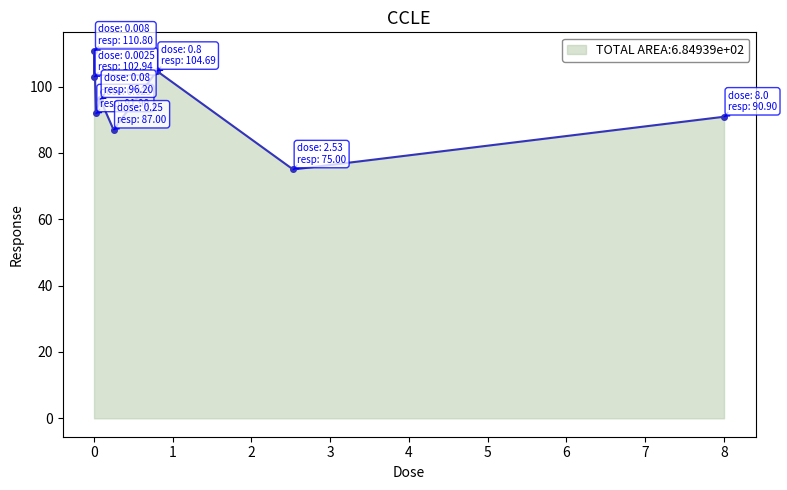

What is the value of the 2nd point from the left?

110.8